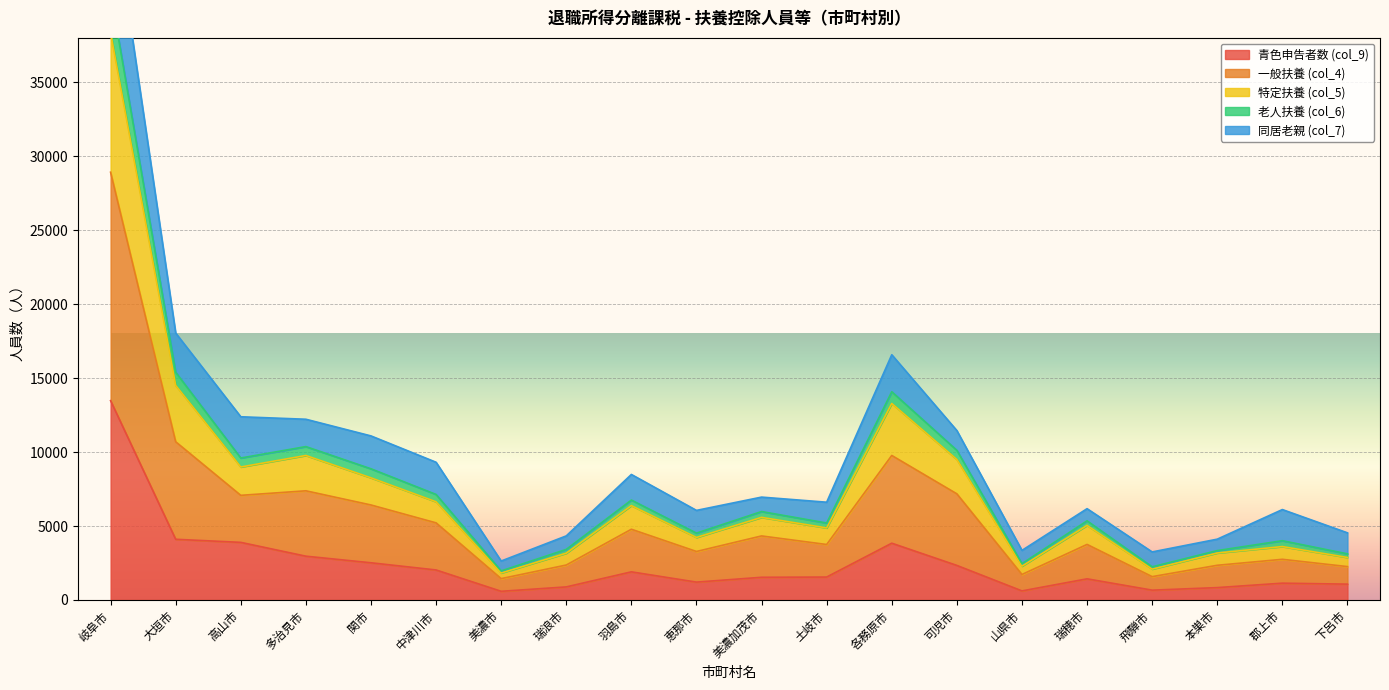

The value of 特定扶養 (col_5) at 本巣市 is 774. True or false?

False